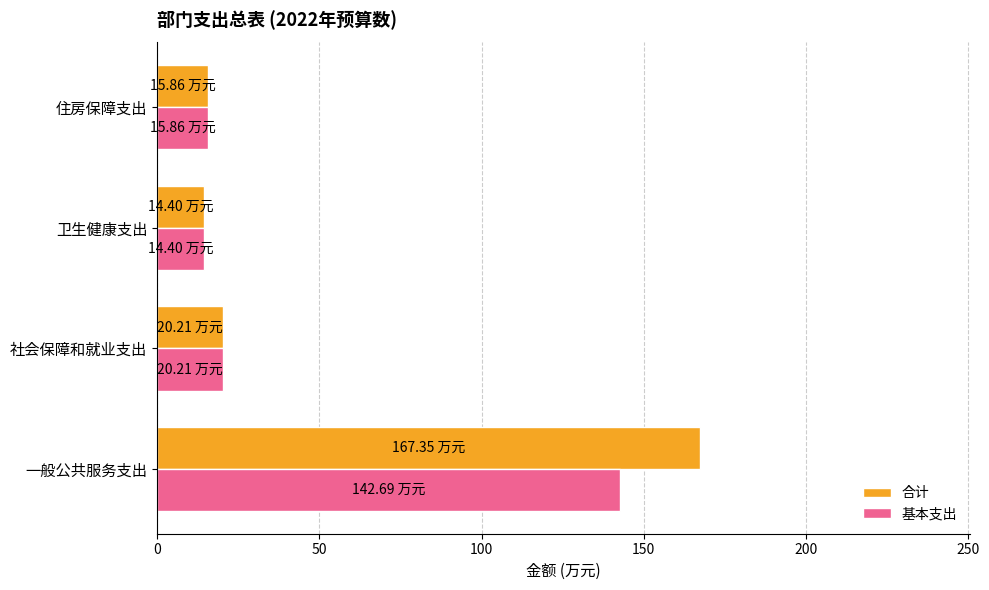

What is the difference between the 基本支出 values at 卫生健康支出 and 一般公共服务支出?

128.3